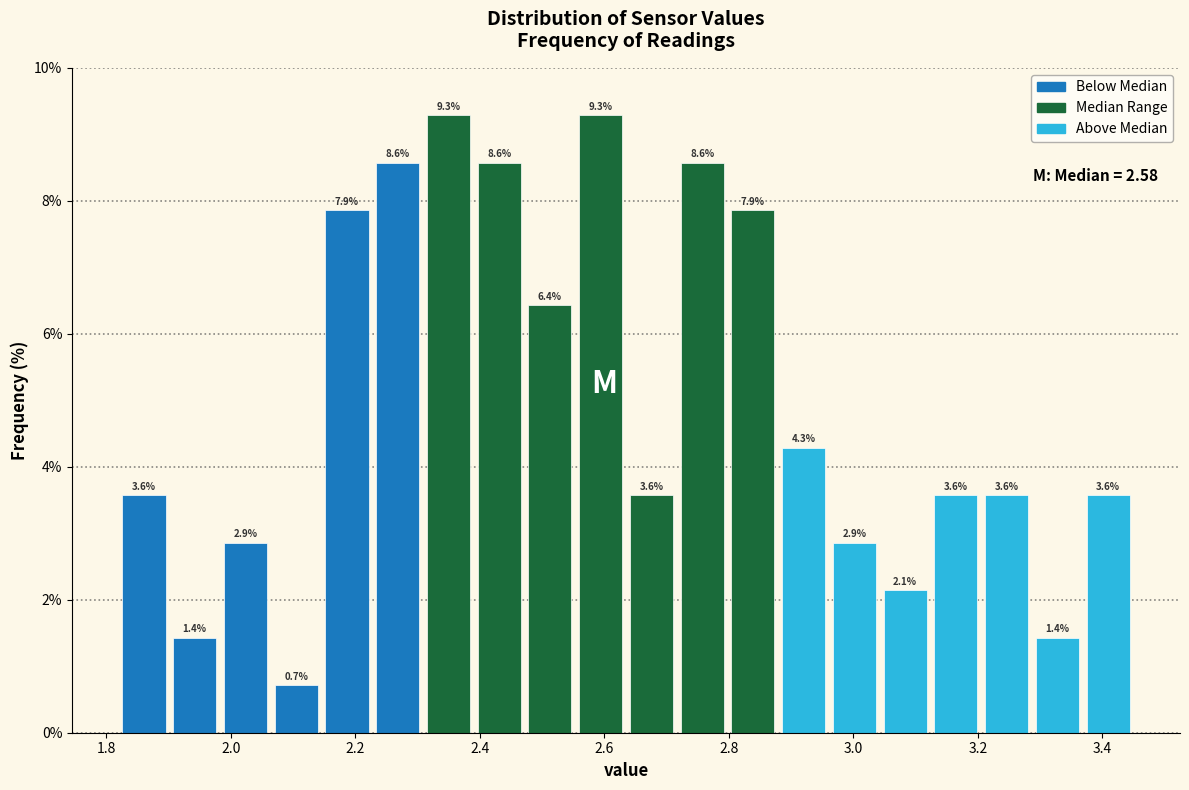

Reading left to right, list every bar in this chart as the range it spans on the x-axis followed by its height. The bar edges are not printed on the chart, so give them approximately, as read against the axis.

1.82 to 1.90: 3.6
1.90 to 1.98: 1.4
1.98 to 2.06: 2.9
2.06 to 2.14: 0.7
2.14 to 2.22: 7.9
2.22 to 2.30: 8.6
2.30 to 2.40: 9.3
2.40 to 2.48: 8.6
2.48 to 2.56: 6.4
2.56 to 2.64: 9.3
2.64 to 2.72: 3.6
2.72 to 2.80: 8.6
2.80 to 2.88: 7.9
2.88 to 2.96: 4.3
2.96 to 3.04: 2.9
3.04 to 3.12: 2.1
3.12 to 3.20: 3.6
3.20 to 3.28: 3.6
3.28 to 3.36: 1.4
3.36 to 3.46: 3.6